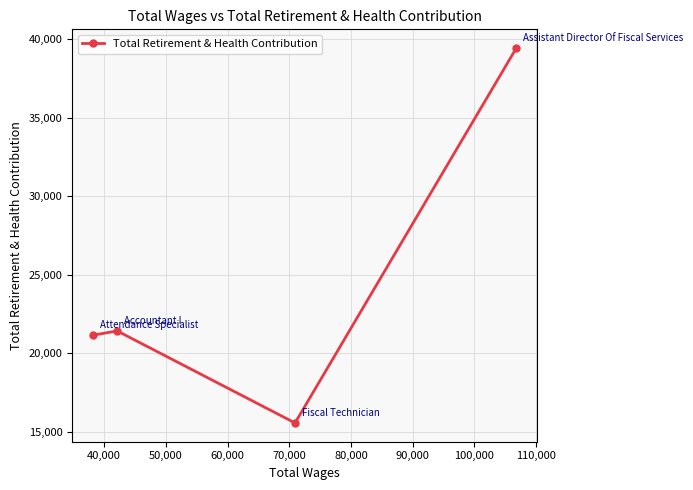

Reading right to left, list all the values displayed in this chart.

39430	15578	21432	21168